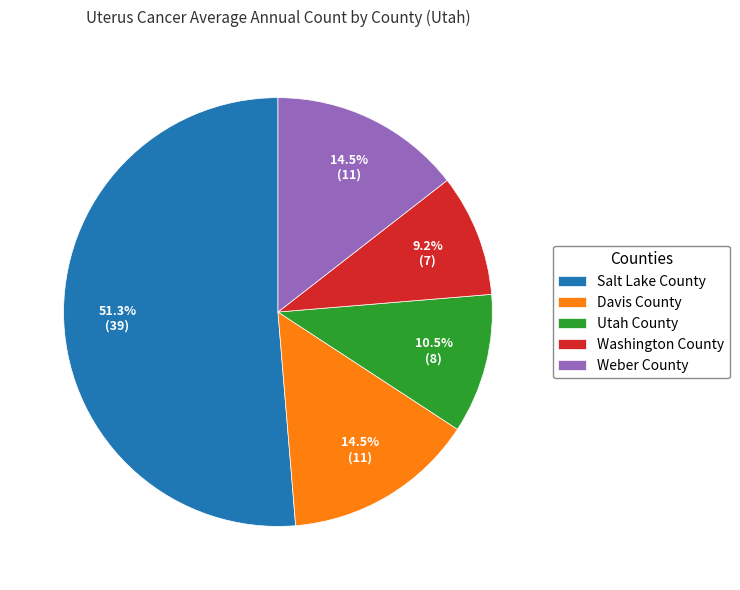

What percentage is NOT represented by Washington County?

90.8%